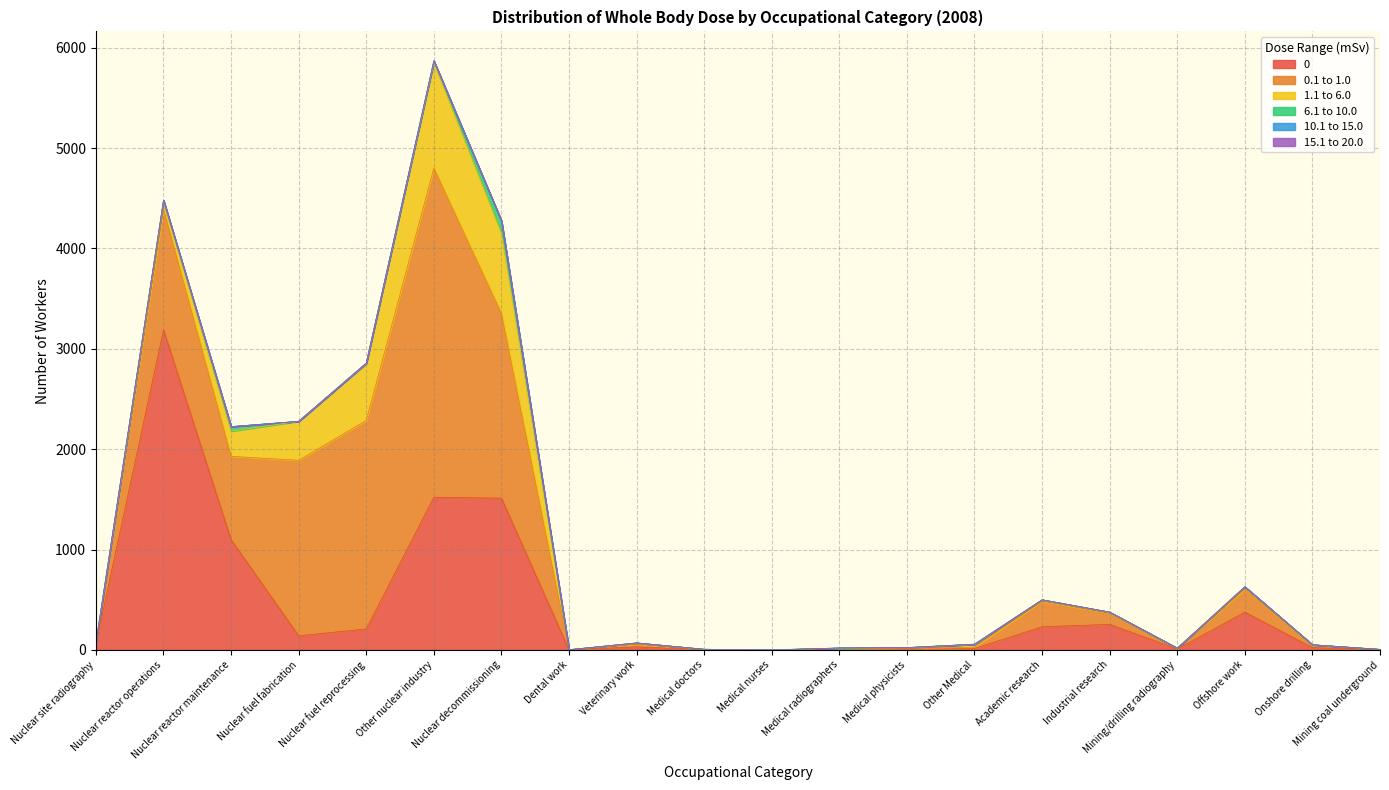

At which category does 6.1 to 10.0 reach its first local valley?

Nuclear fuel fabrication